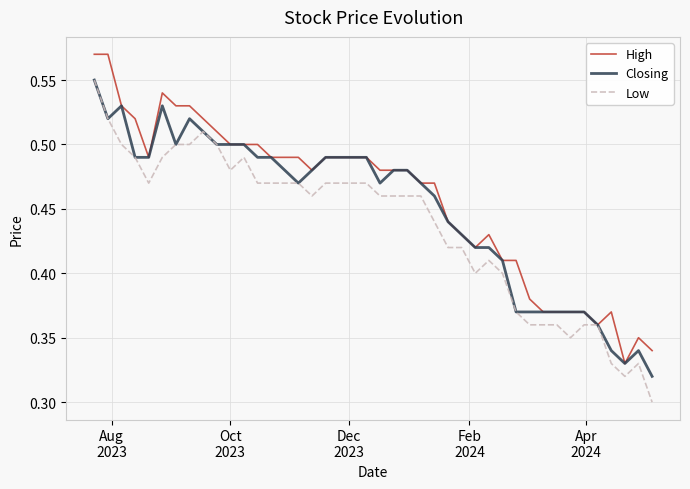

List the series in order of their overall mean, highest first.

High, Closing, Low